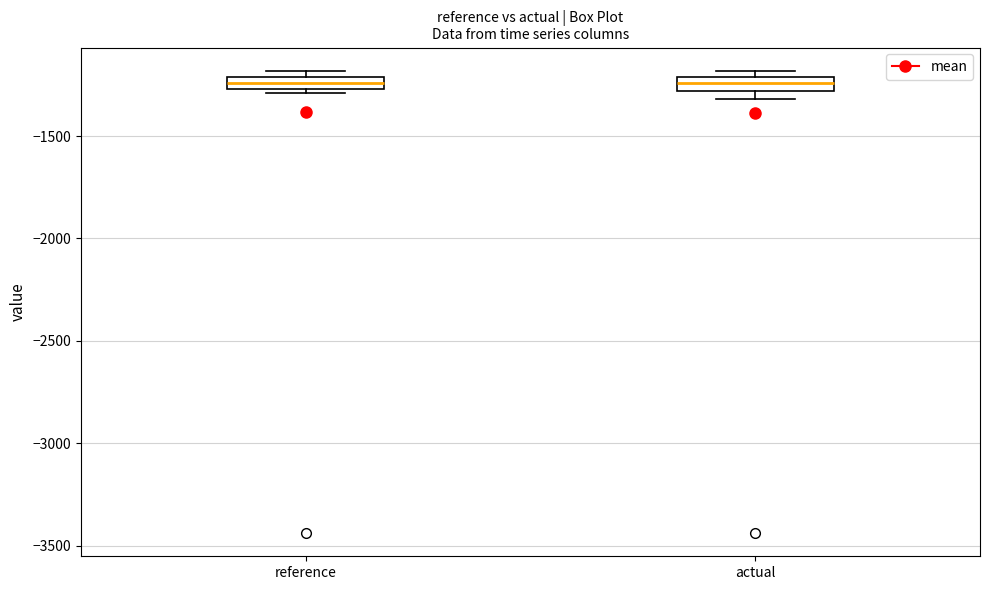

Where is the upper edge of the box for reference on the y-axis? The values are not printed on the chart, so give them approximately, as read against the axis.

-1200